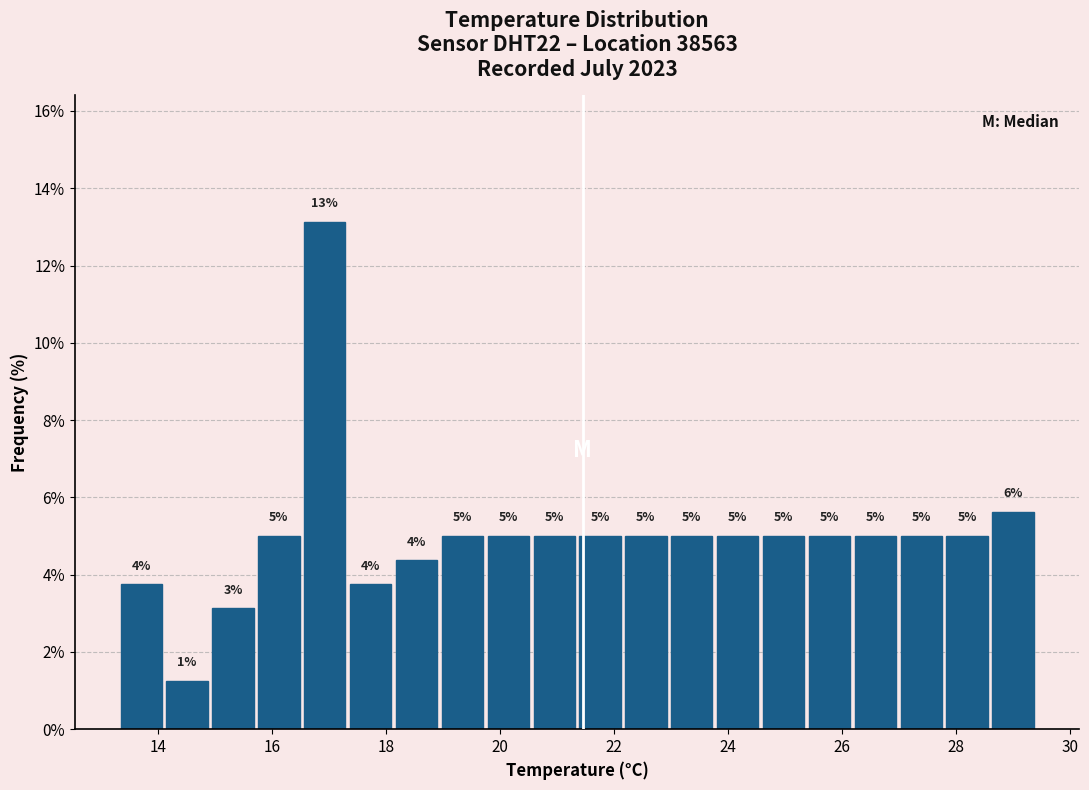

Over which range of the x-axis is the bar tallest?

16.6 to 17.4